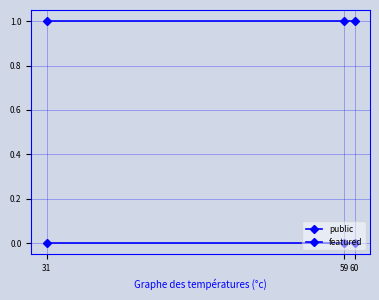

Which series has the widest spread of values?

public